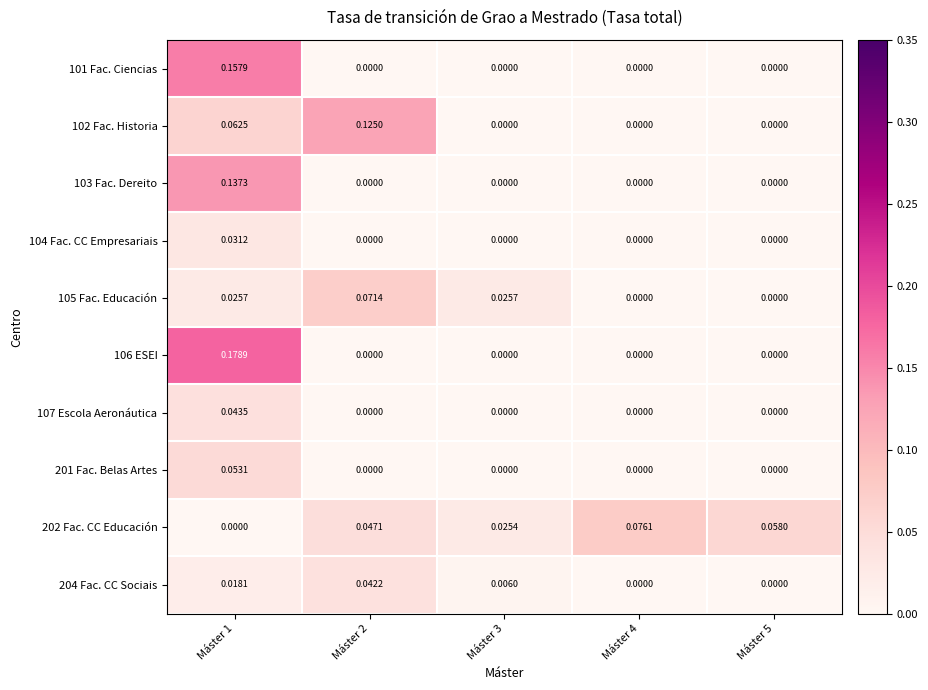

Between Máster 3 and Máster 5, which series saw the biggest shift?

202 Fac. CC Educación